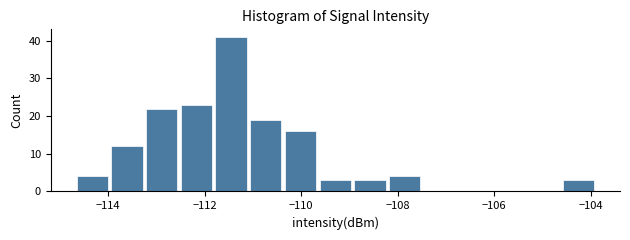

Read against the x-axis, roughly where is the centre of the tallest bar?

-111.4